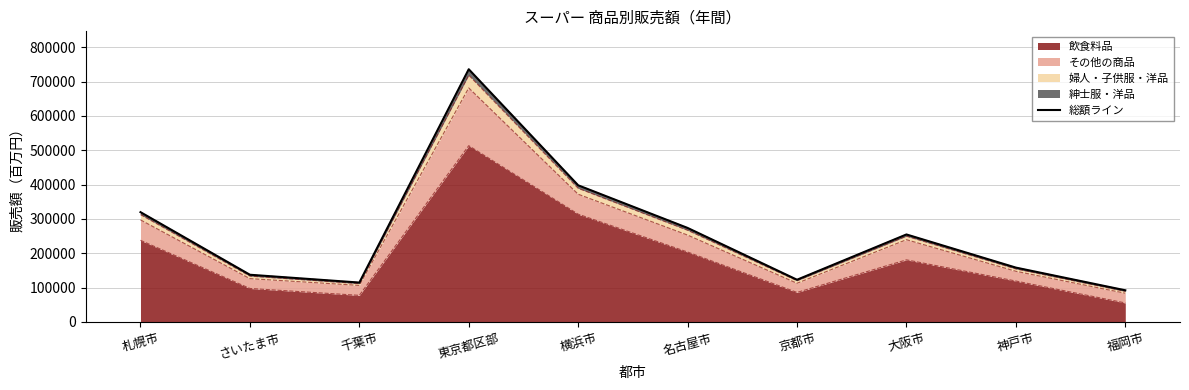

At which category does the chart reach its minimum across all series?

福岡市